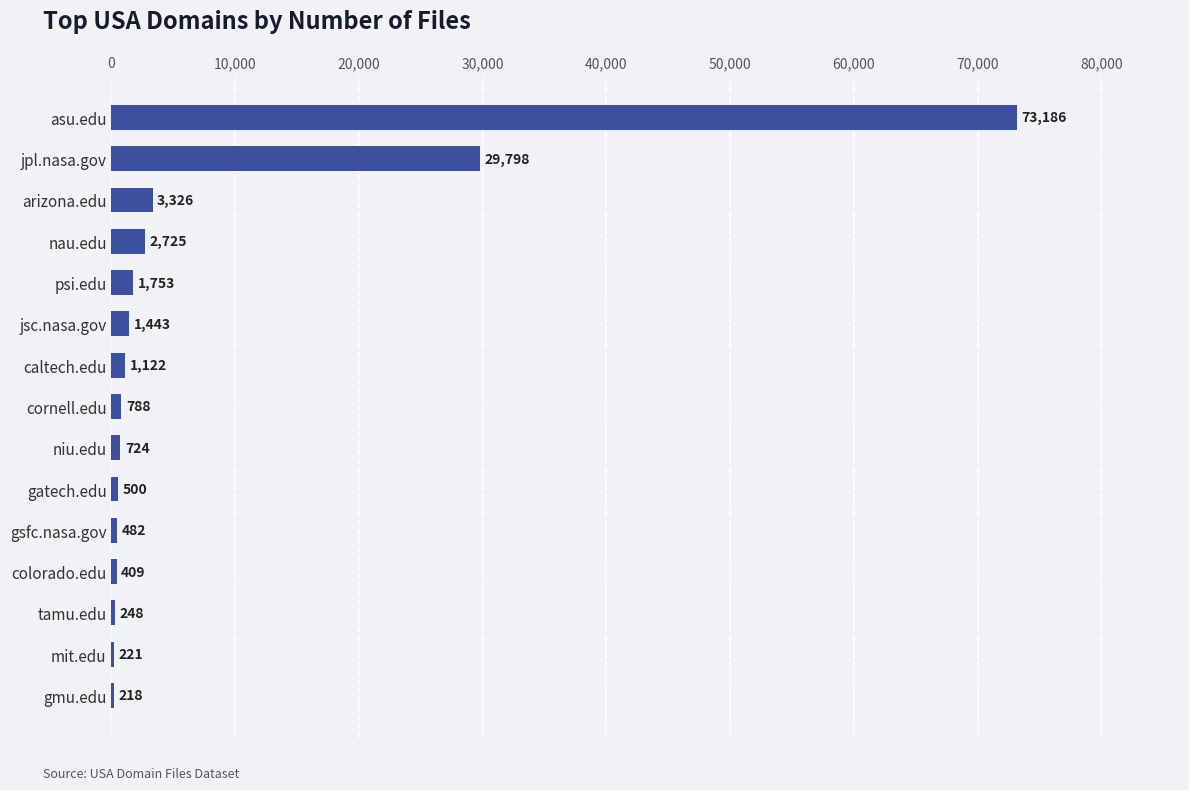

At which category does the chart reach its peak across all series?

asu.edu